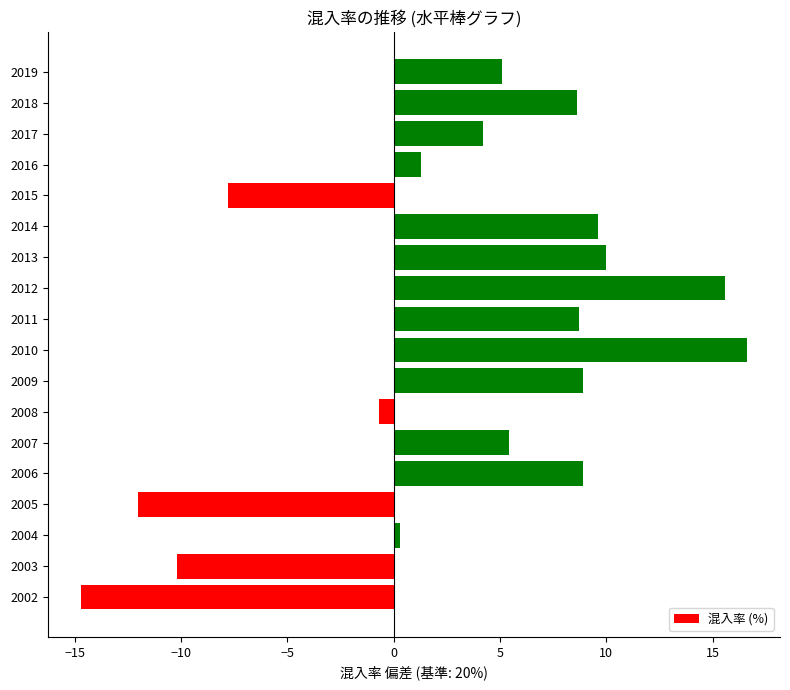

What value does the data have at 2015?

-7.8